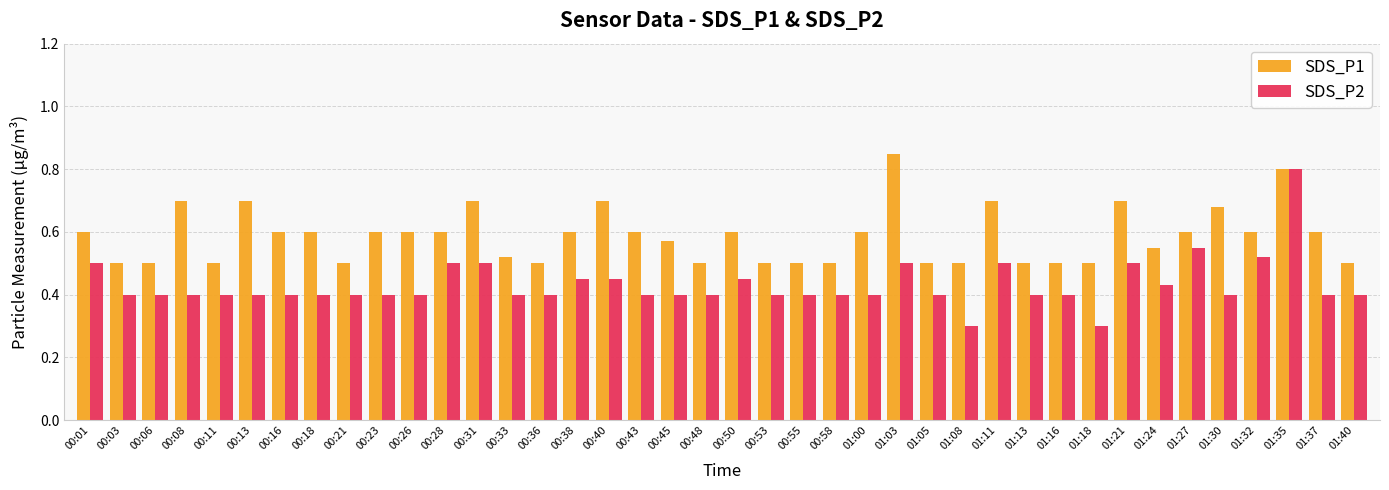

The SDS_P2 series shows 0.6 at 00:08. True or false?

False